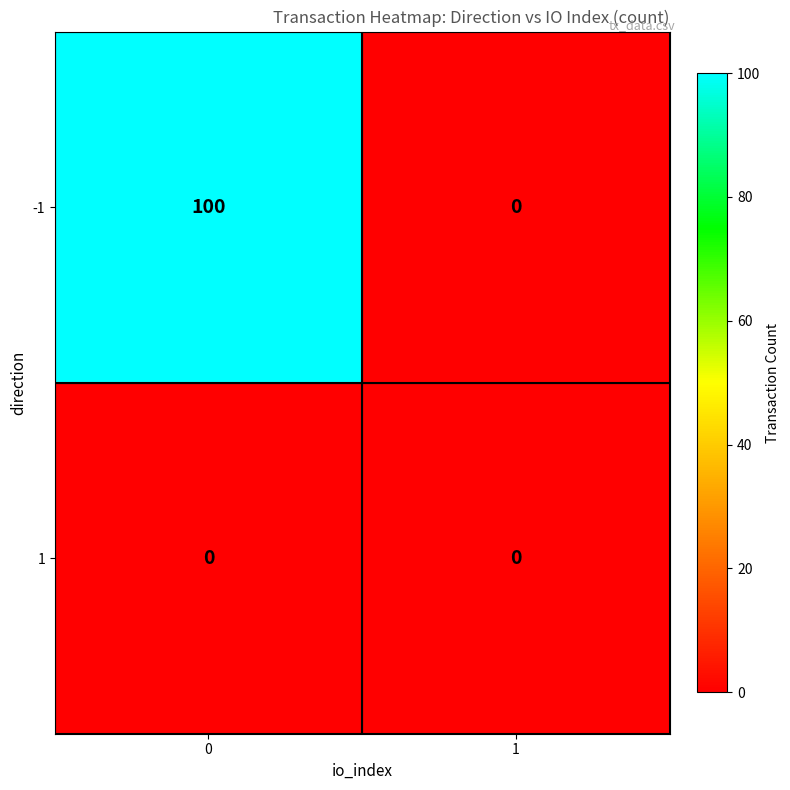

What is the average value of the -1 series?

50